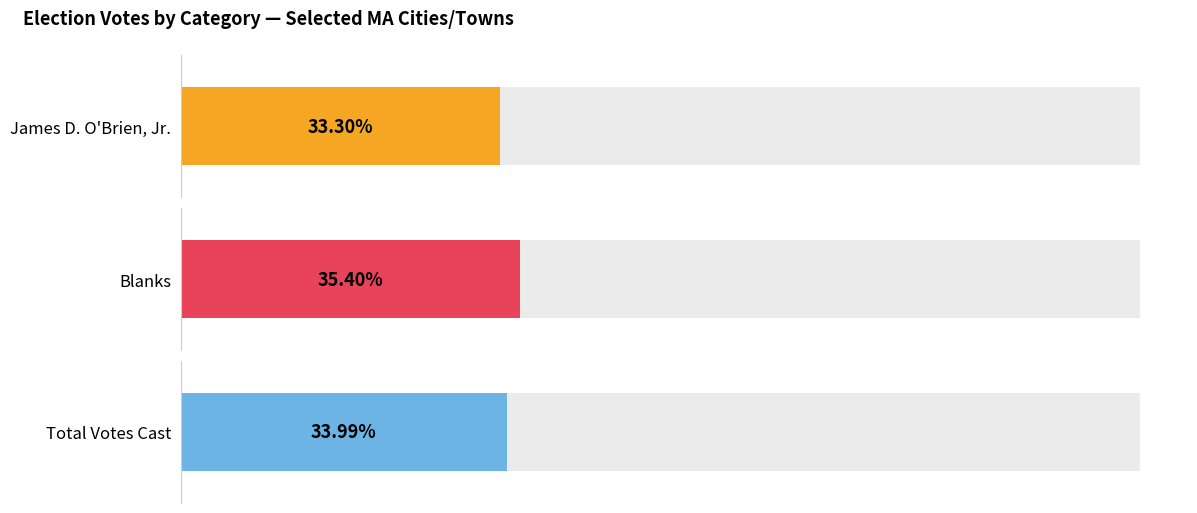

How many distinct data groups are displayed?

3